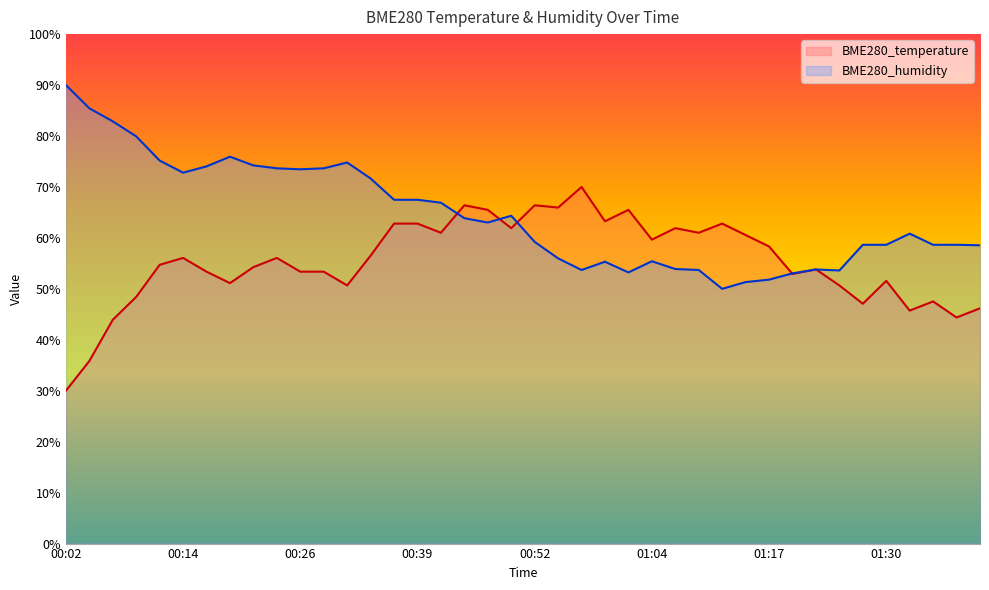

How many interior local peaks does the BME280_temperature series have?

11